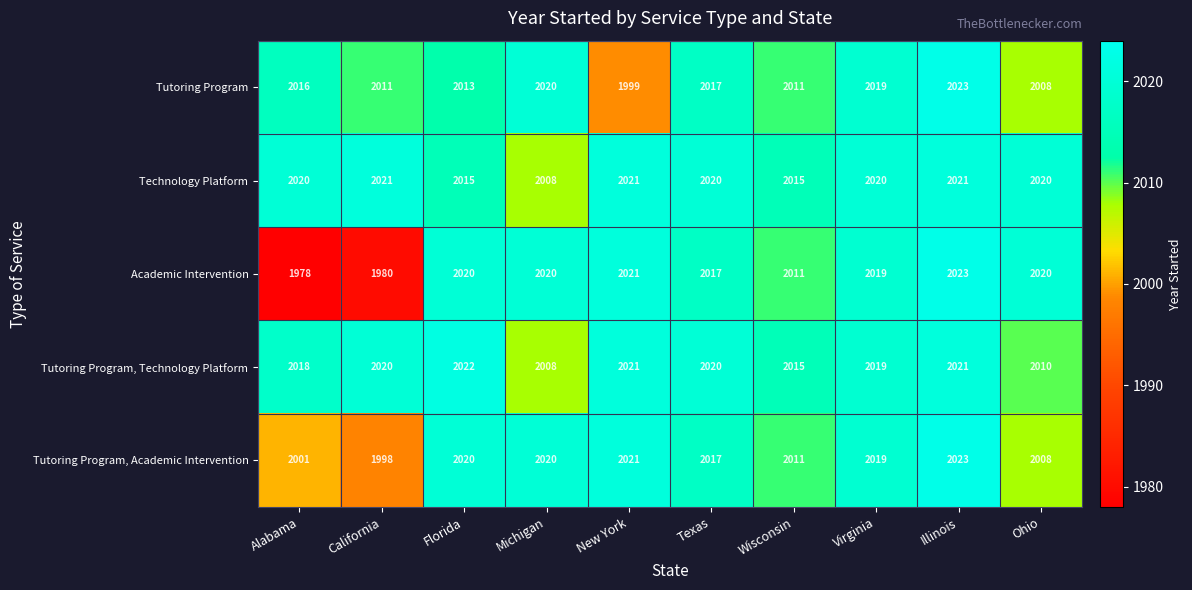

Which series has the largest total across all categories?

Technology Platform